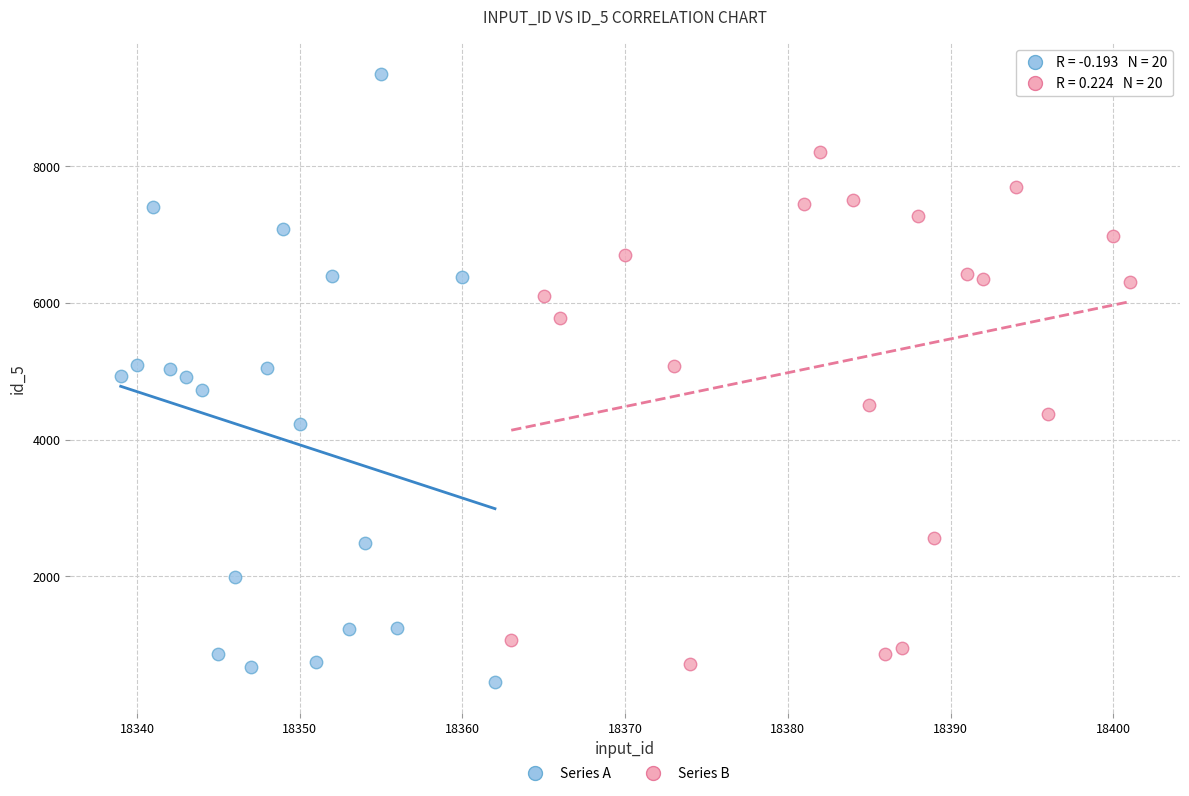

Which series has the largest Y range (max minus min)?

Series A